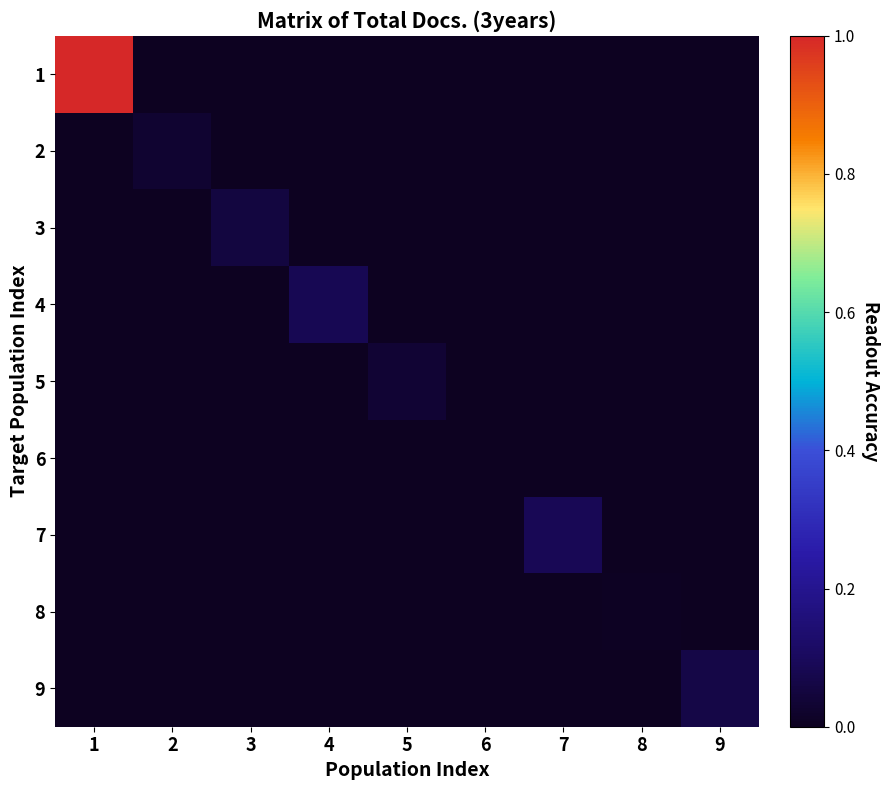

At how many categories does at least one series exceed 0?

9